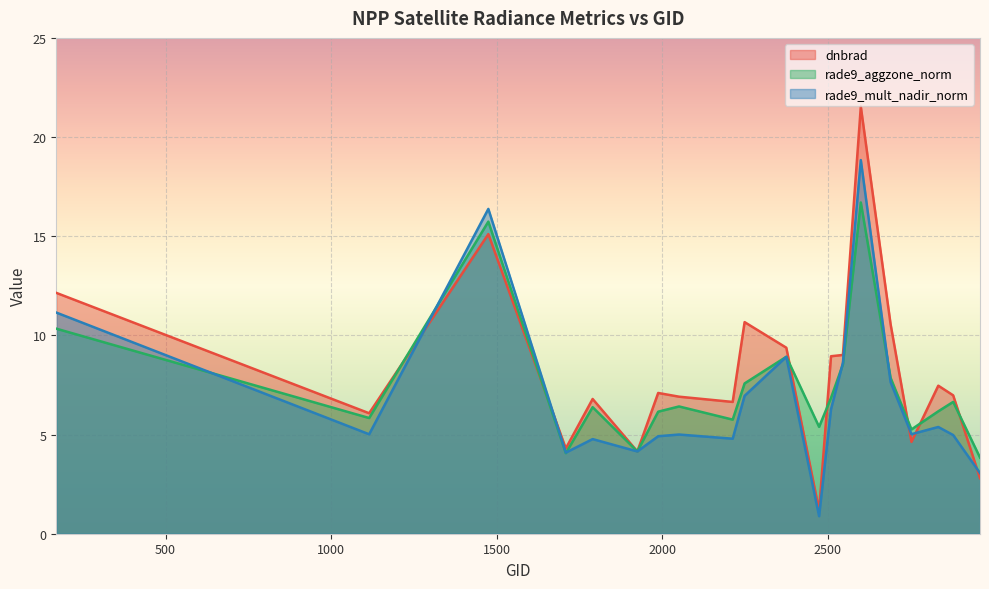

At how many categories does at least one series exceed 8?

8